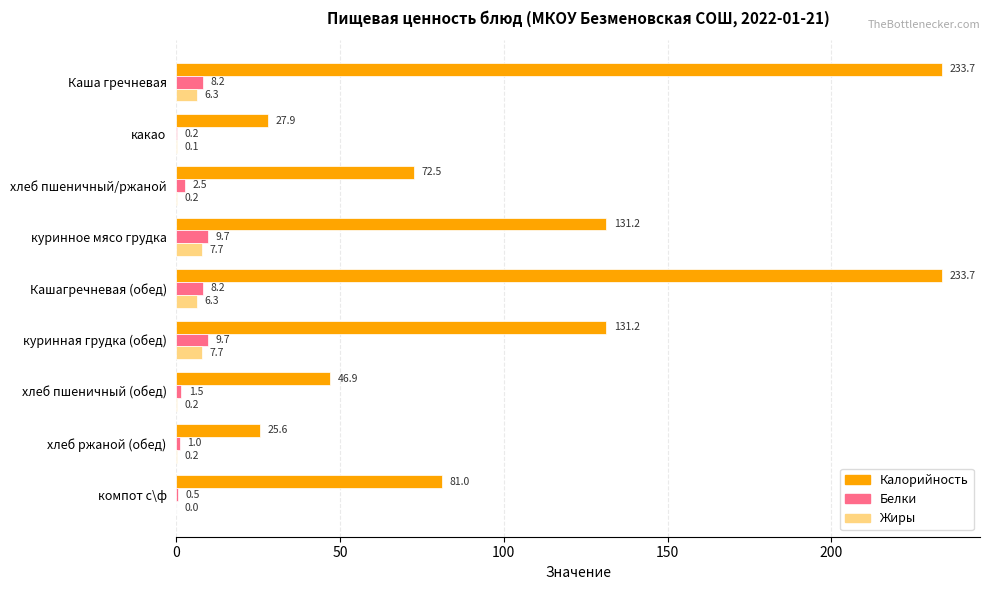

The Калорийность series shows 101.0 at хлеб пшеничный/ржаной. True or false?

False